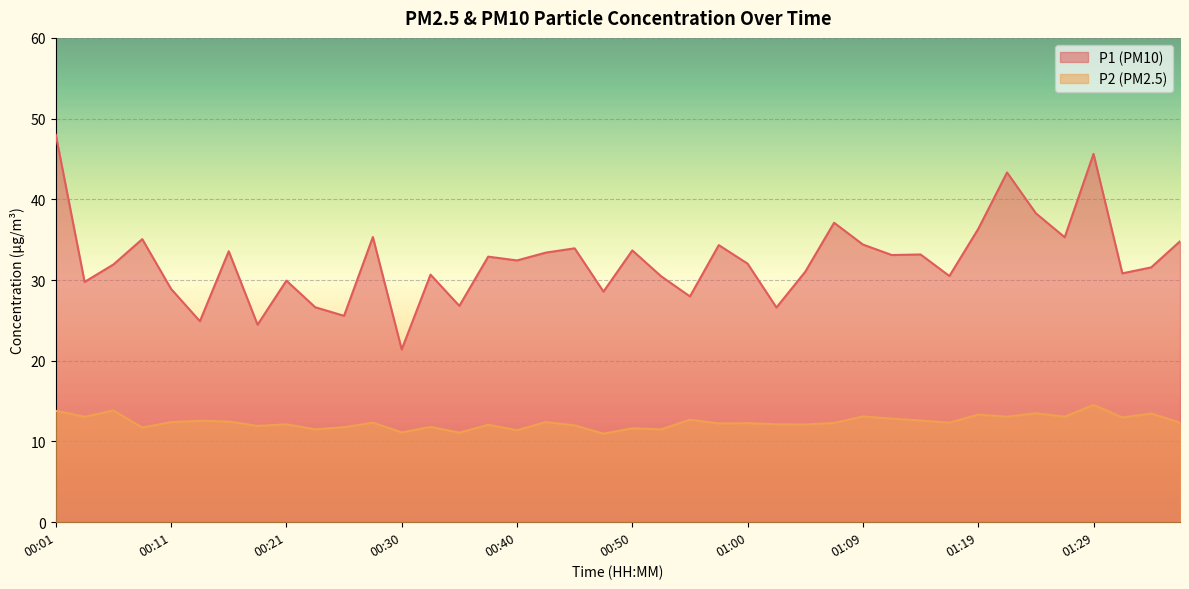

What position from the left is 01:05?

27